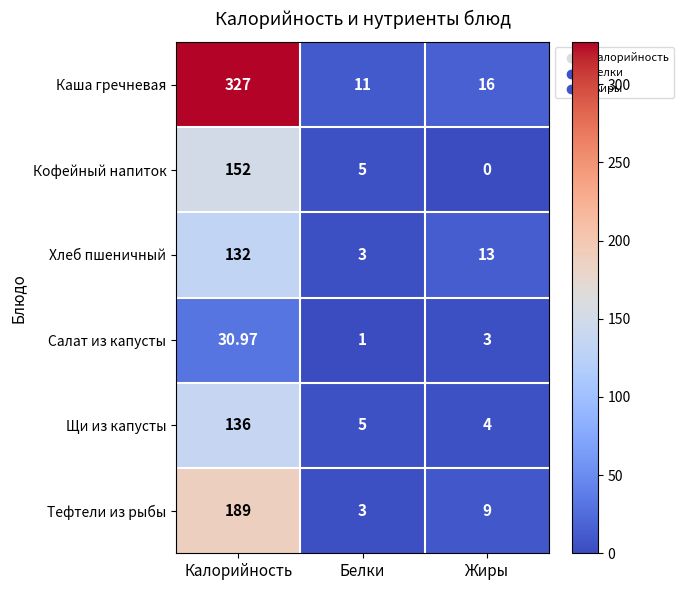

Which label corresponds to the smallest value in the chart?

Жиры